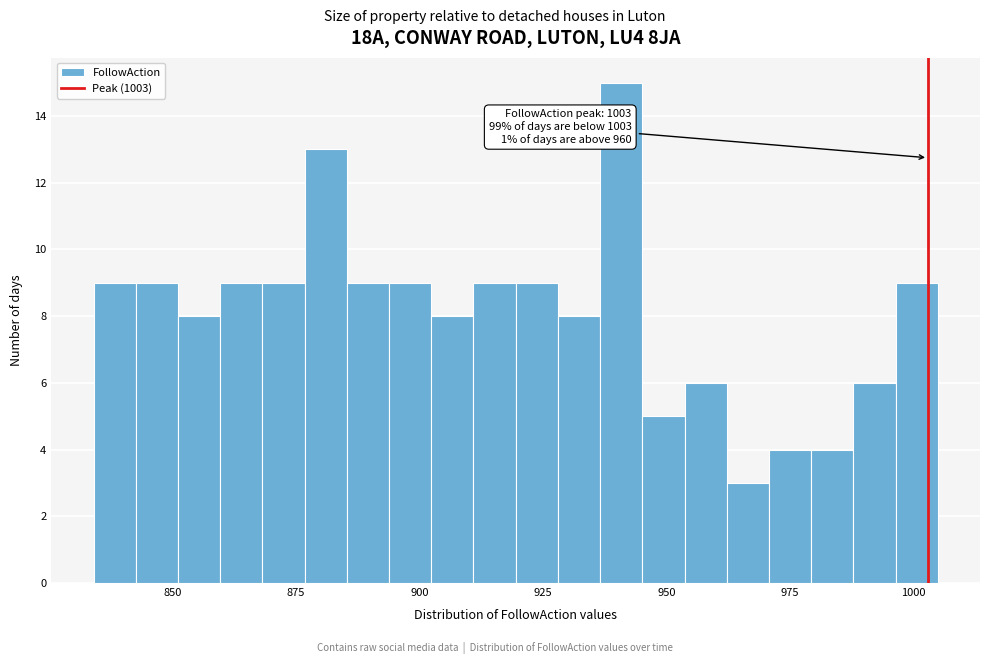

Around what value on the x-axis is the tallest bar? Give the approximate position of its centre, as read against the axis.

940